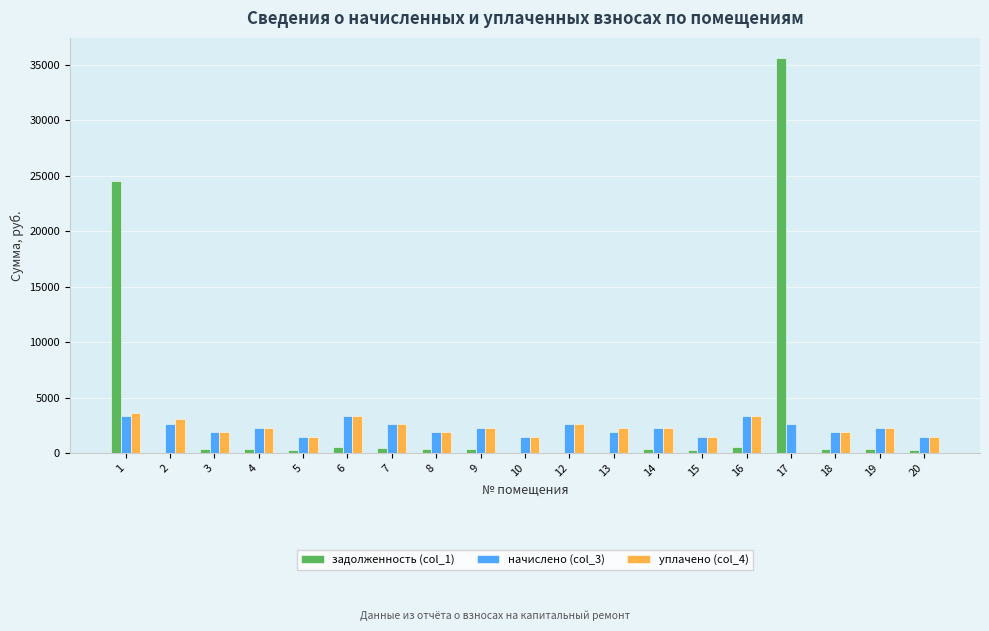

The value of начислено (col_3) at 10 is 1449.4. True or false?

True